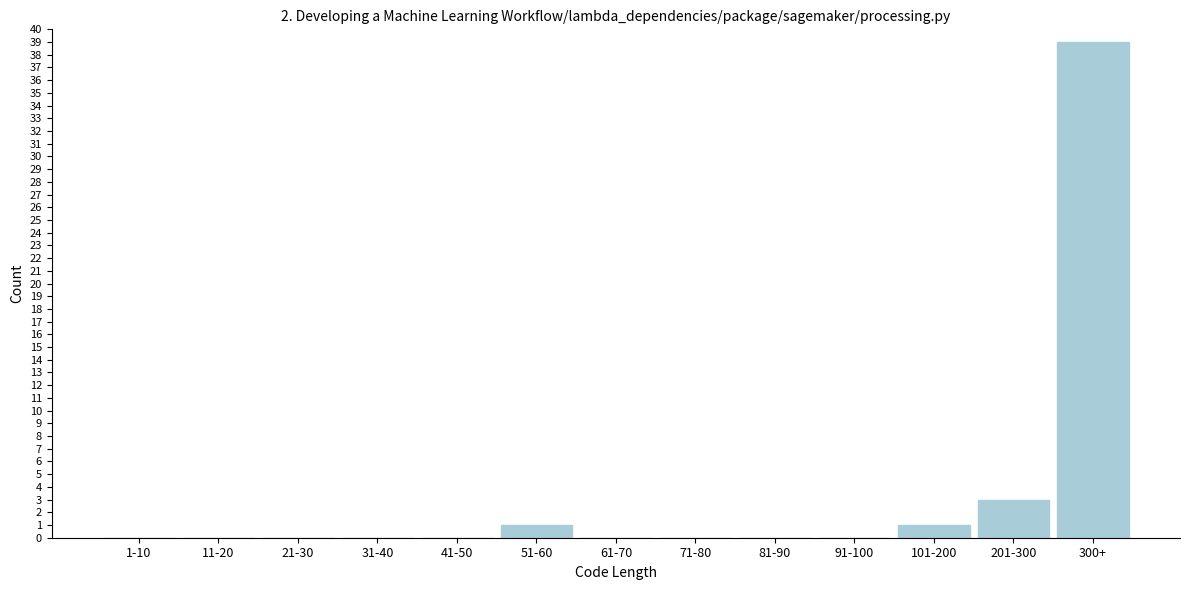

Reading right to left, extract all data points from this chart.

300+=39	201-300=3	101-200=1	91-100=0	81-90=0	71-80=0	61-70=0	51-60=1	41-50=0	31-40=0	21-30=0	11-20=0	1-10=0